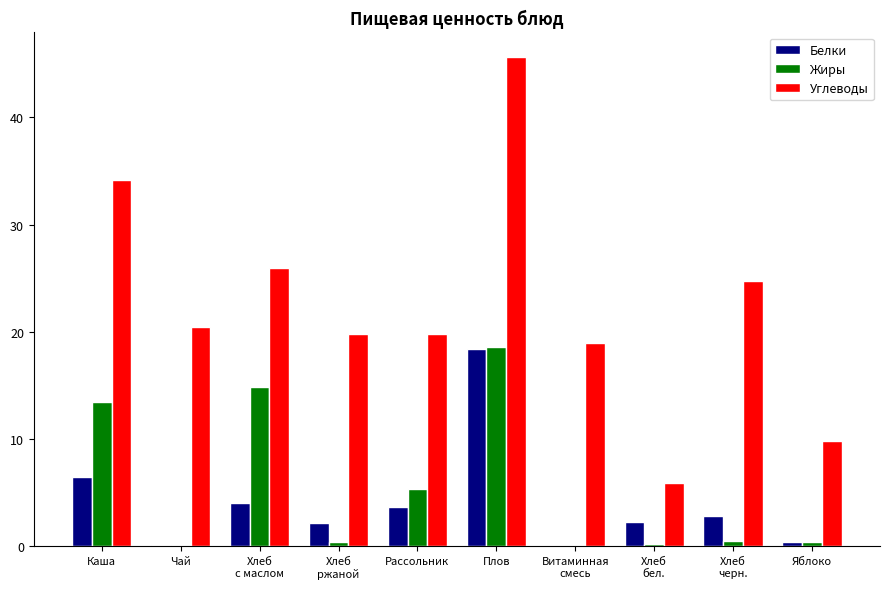

The Углеводы series shows 14.2 at Плов. True or false?

False